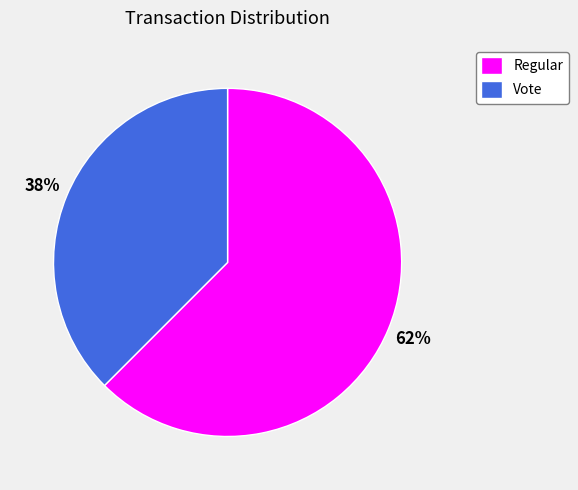

Rank the categories by value from lowest to highest.

Vote, Regular